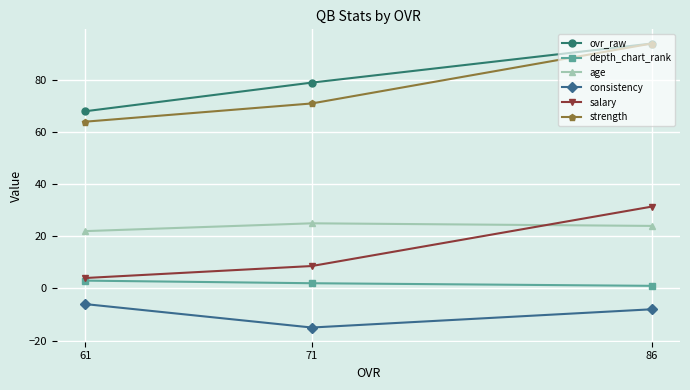

The value of ovr_raw at 86 is 94.0. True or false?

True